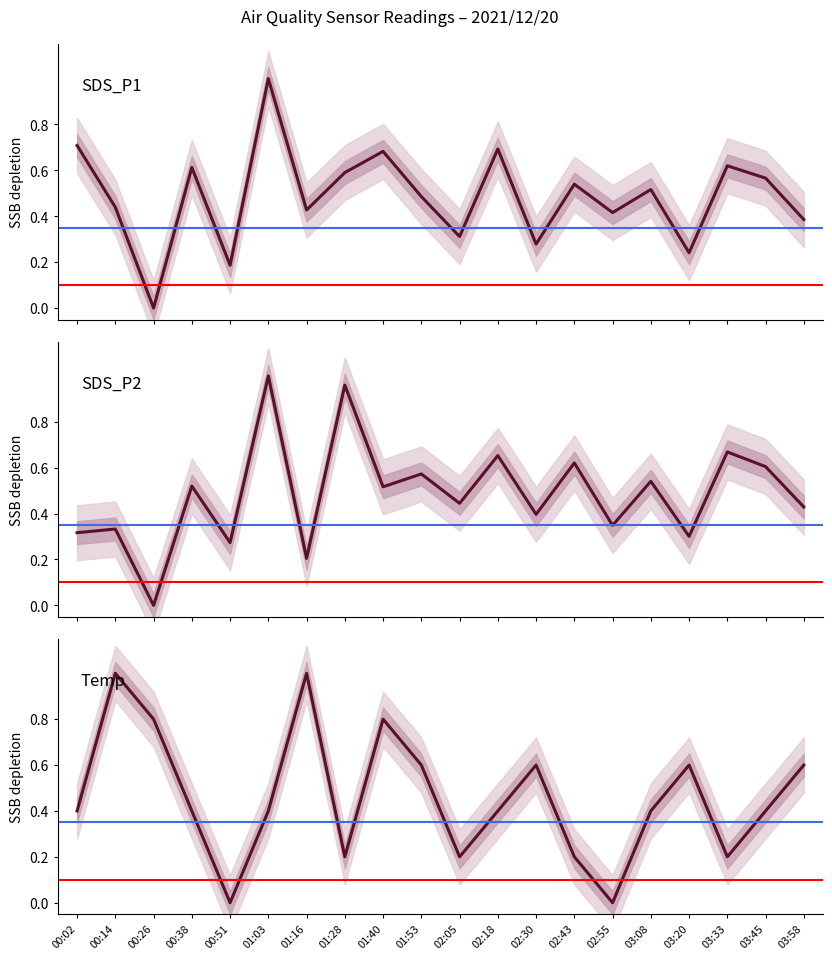

The SDS_P1 series shows 0.2 at 00:51. True or false?

True